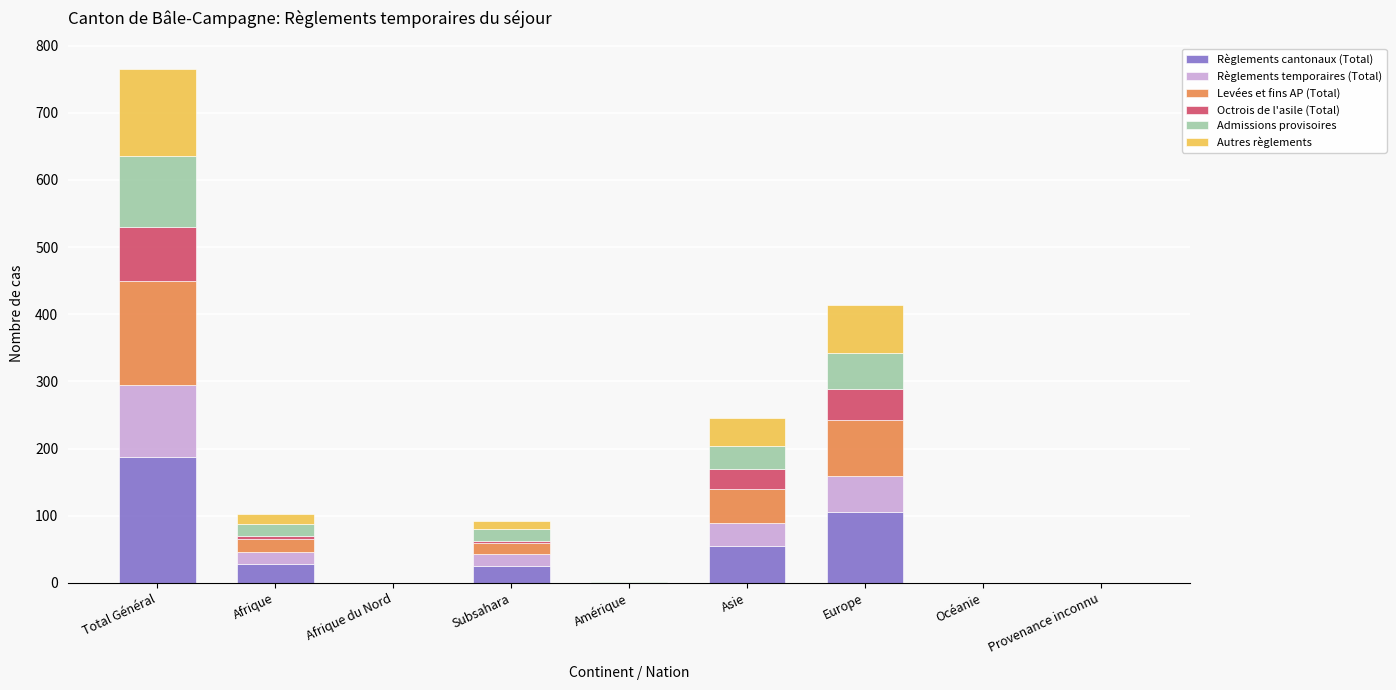

At which category is the sum across all series the highest?

Total Général